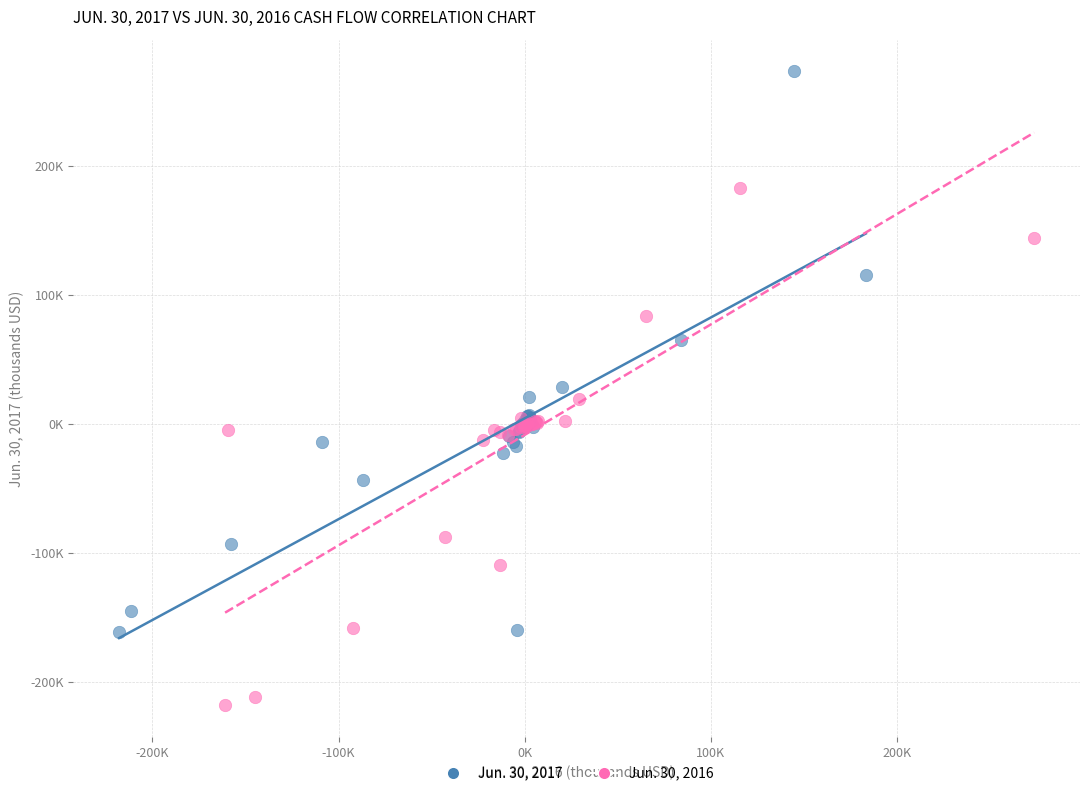

What are all the series names shown in the legend?

Jun. 30, 2017, Jun. 30, 2016